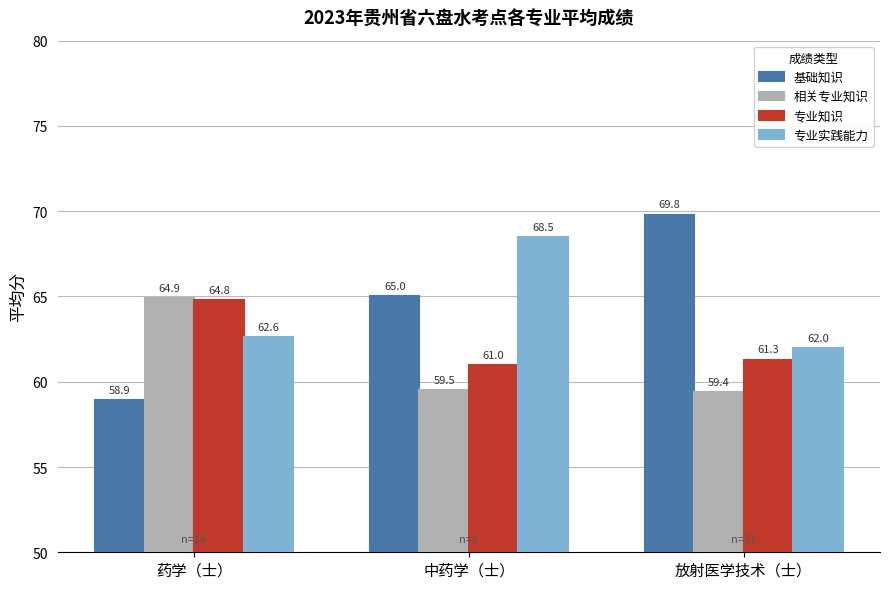

Reading right to left, transcribe all the data shown in this chart.

基础知识: 放射医学技术（士）=69.8	中药学（士）=65.0	药学（士）=58.9
相关专业知识: 放射医学技术（士）=59.4	中药学（士）=59.5	药学（士）=64.9
专业知识: 放射医学技术（士）=61.3	中药学（士）=61.0	药学（士）=64.8
专业实践能力: 放射医学技术（士）=62.0	中药学（士）=68.5	药学（士）=62.6